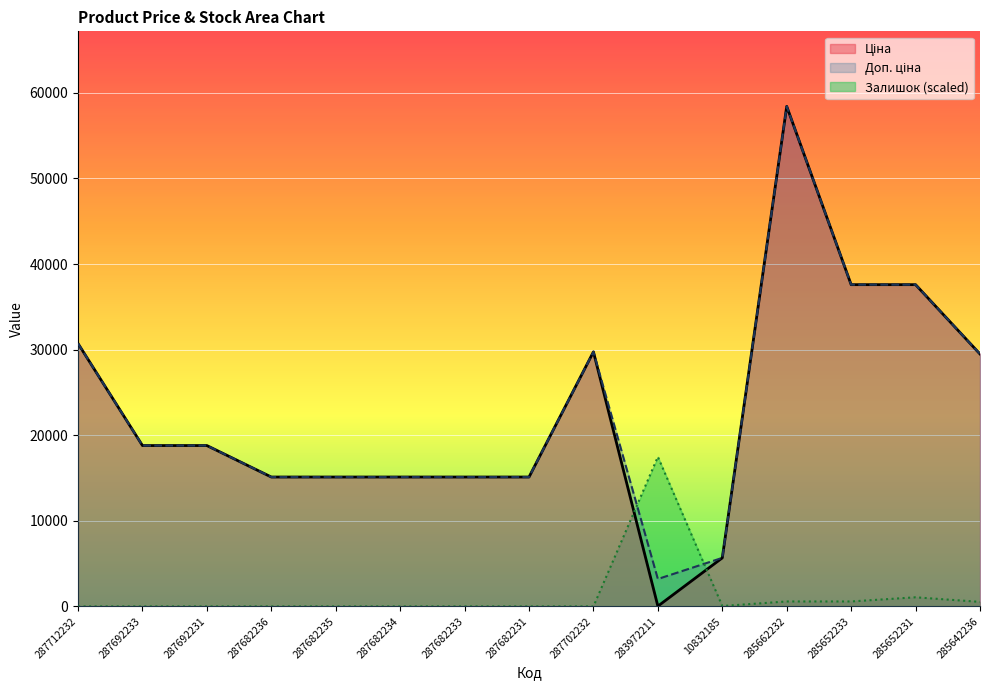

True or false: Залишок has a value of 0.0 at 287692231.

True